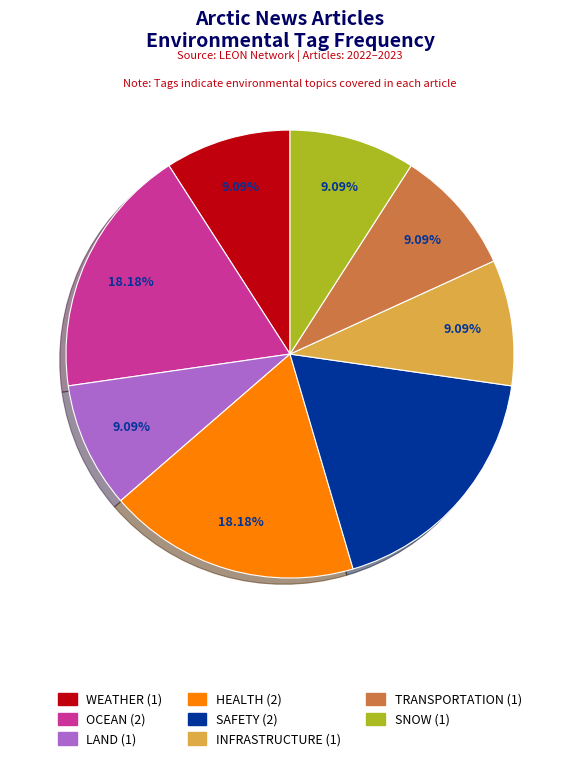

Does any single category account for the majority?

No